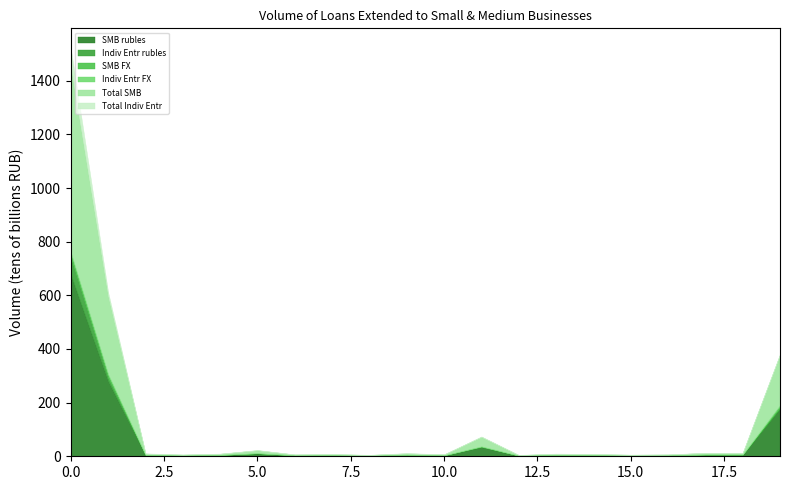

What is the highest value of the SMB rubles series?

676.7